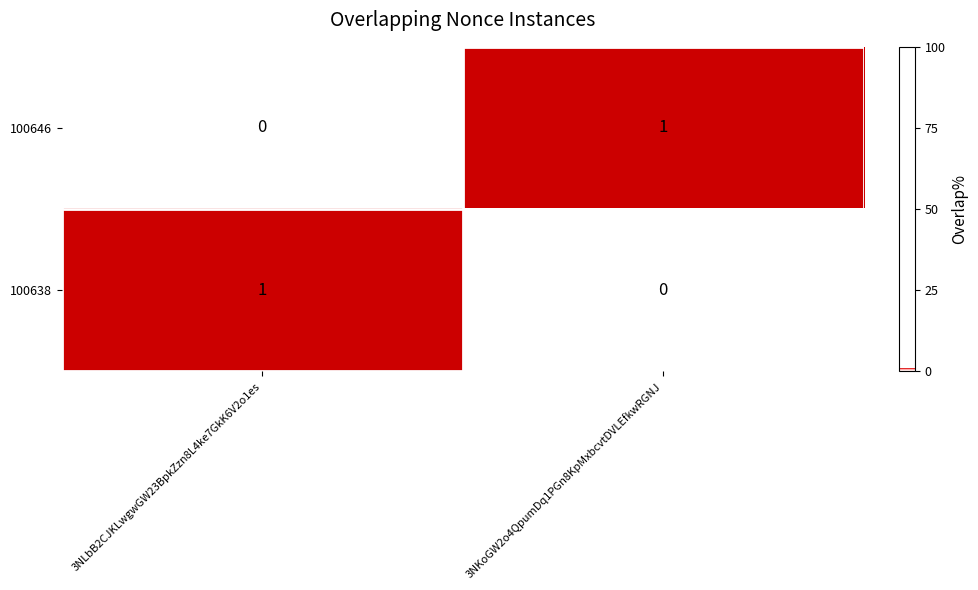

Is it true that 100646 equals 1 at 3NKoGW2o4QpumDq1PGn8KpMxbcvtDVLEfkwRGNJ?

True